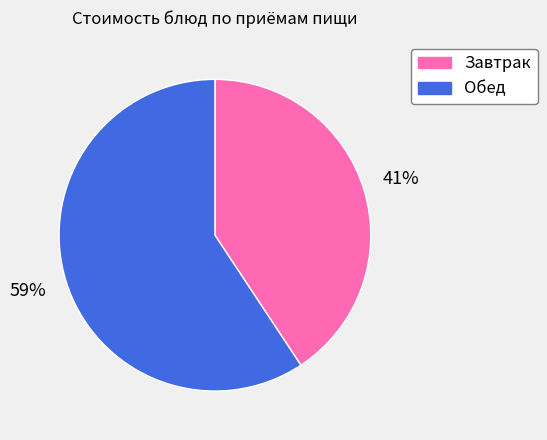

Is there a majority slice in this chart?

Yes